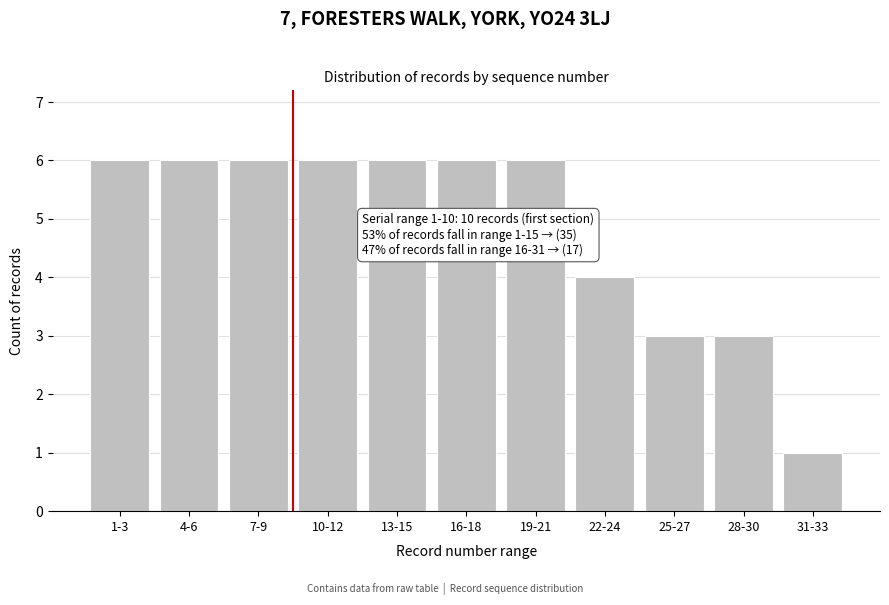

Reading left to right, extract all data points from this chart.

1-3=6	4-6=6	7-9=6	10-12=6	13-15=6	16-18=6	19-21=6	22-24=4	25-27=3	28-30=3	31-33=1